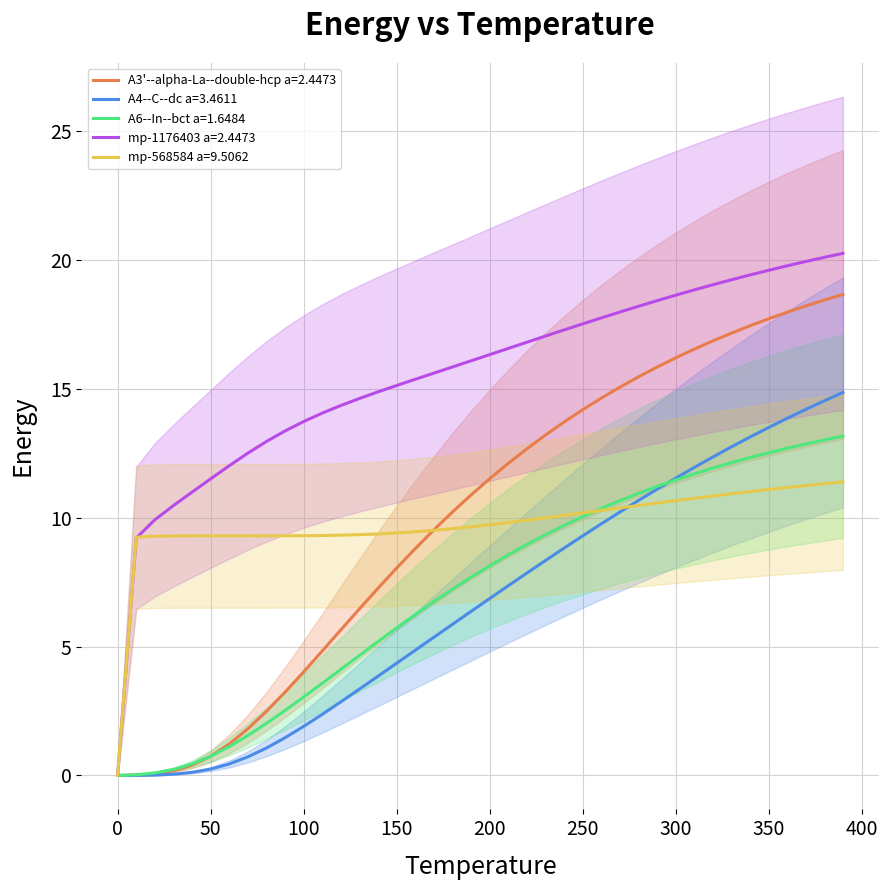

How many lines are shown in the chart?

5